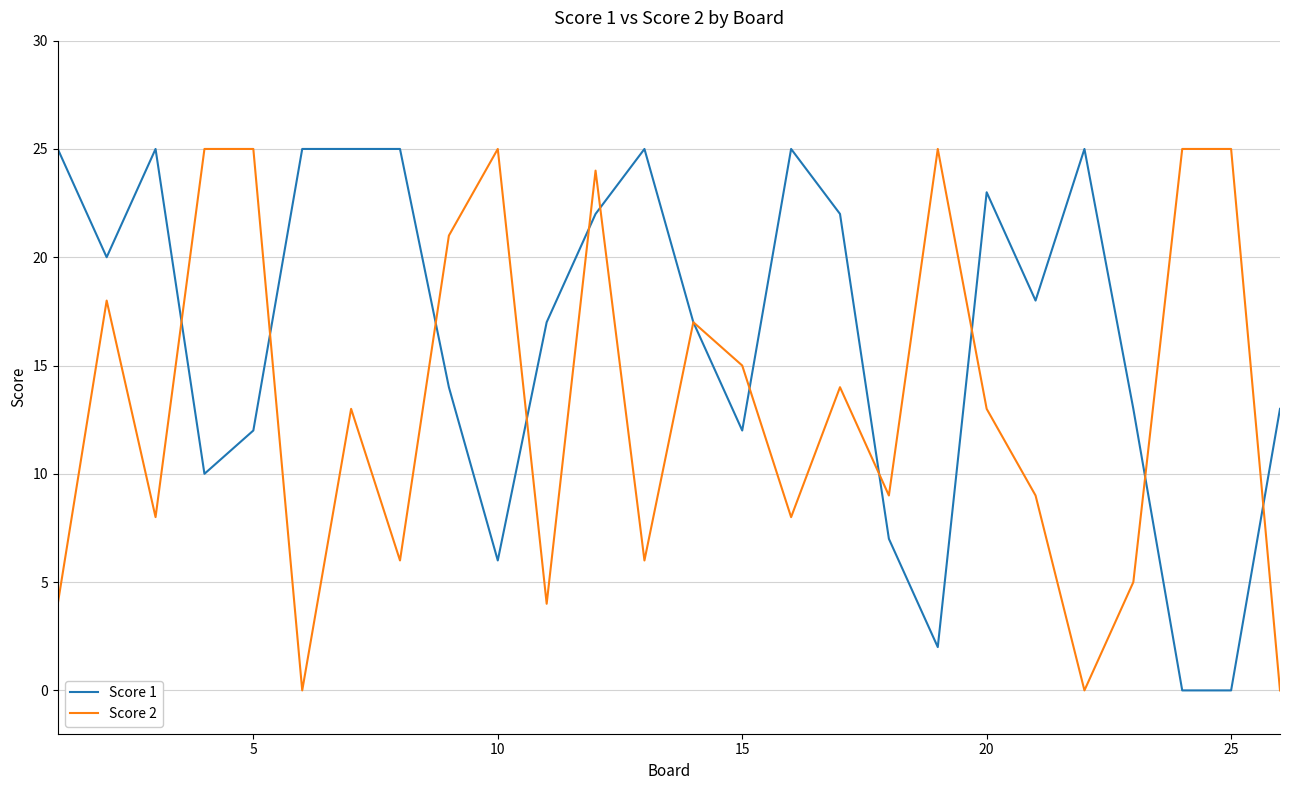

Which series has the largest total across all categories?

Score 1